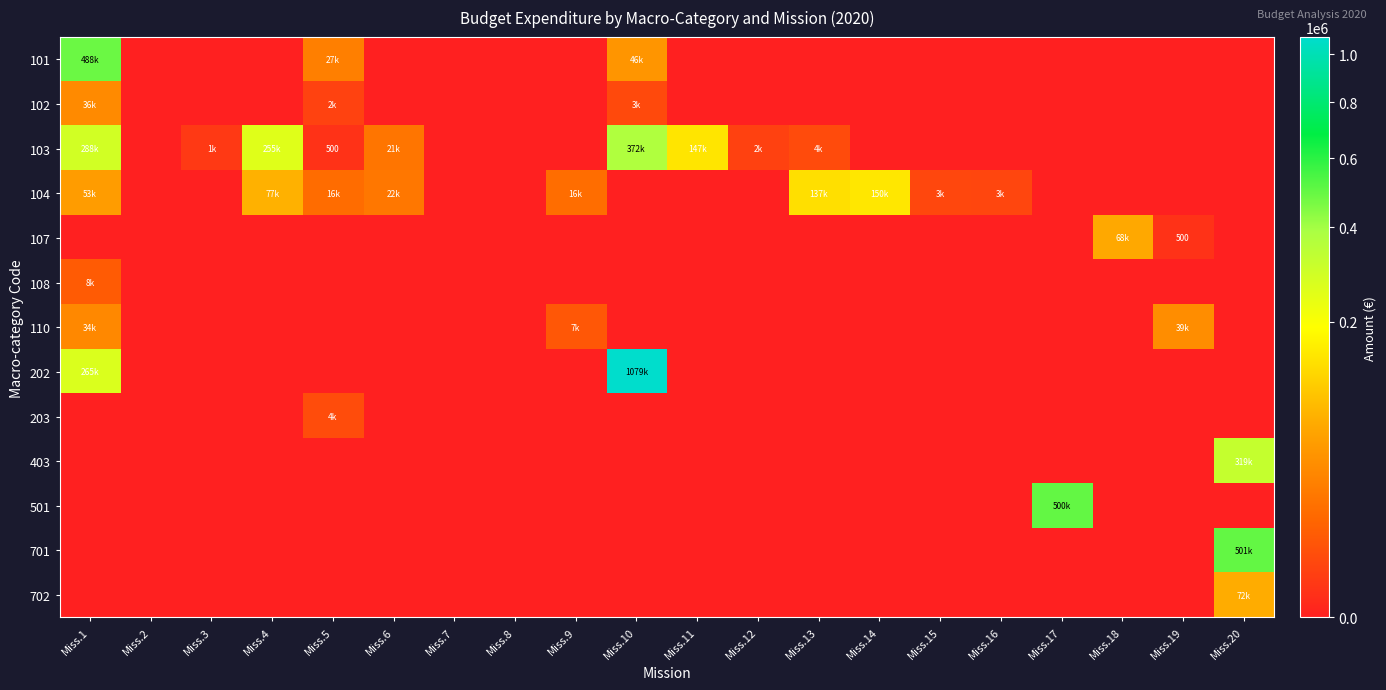

Which series has the largest total across all categories?

202